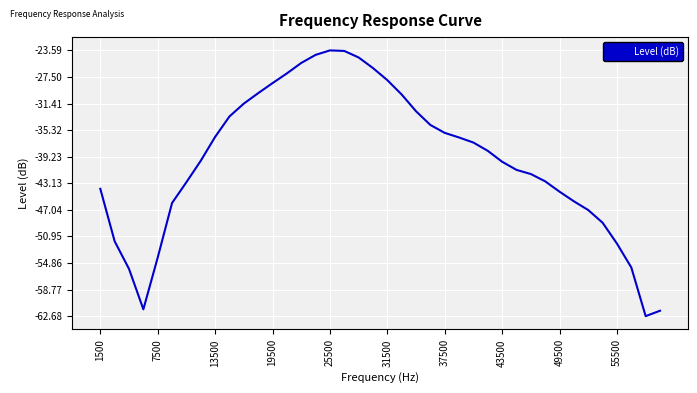

What is the average value?

-39.7